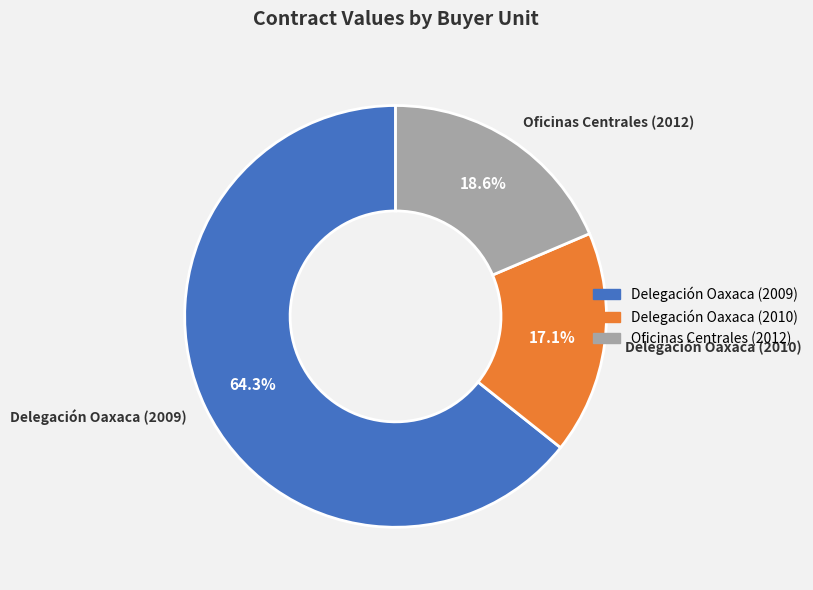

Count the number of slices in the pie.

3